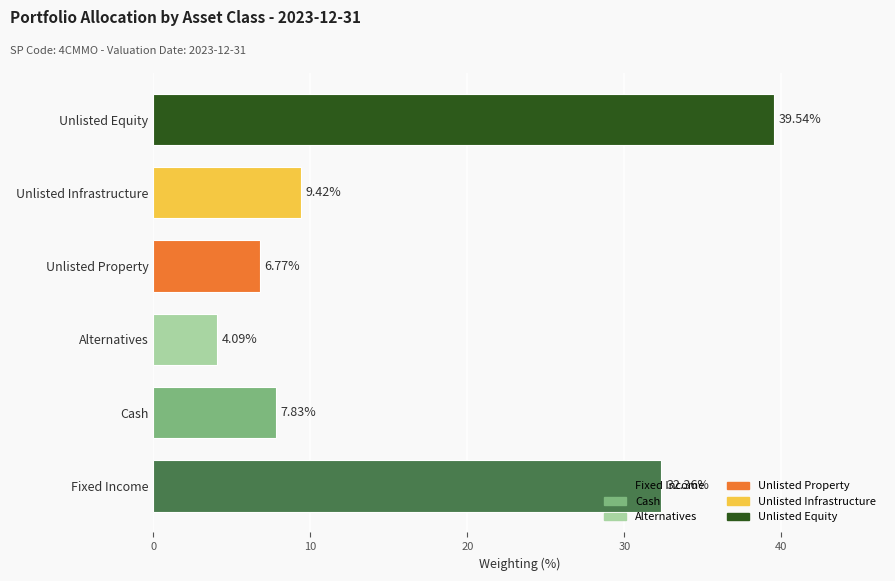

How many distinct data groups are displayed?

1